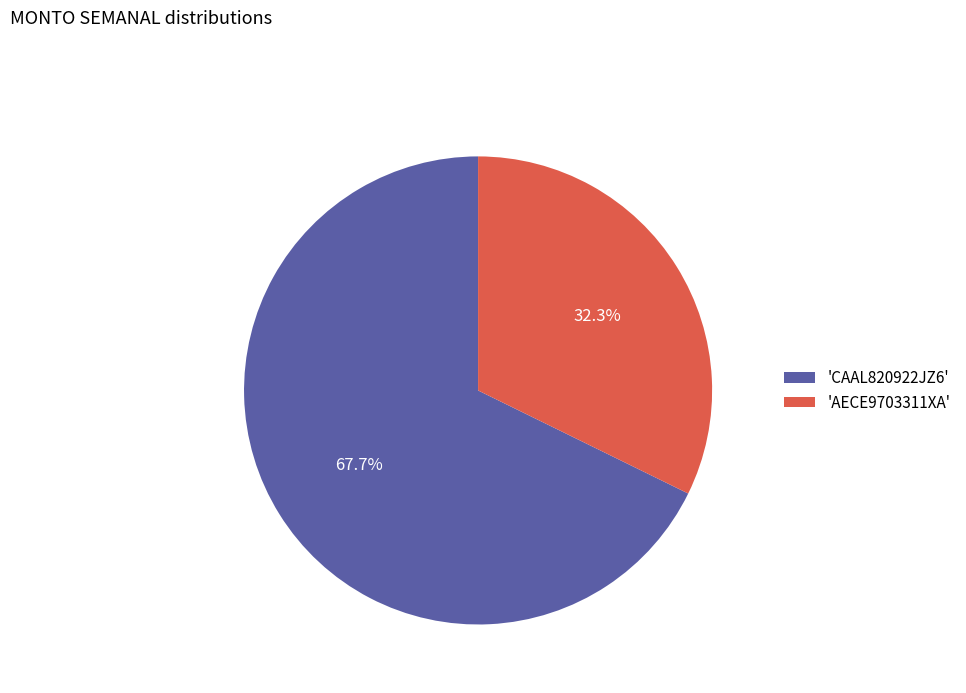

Is there a majority slice in this chart?

Yes